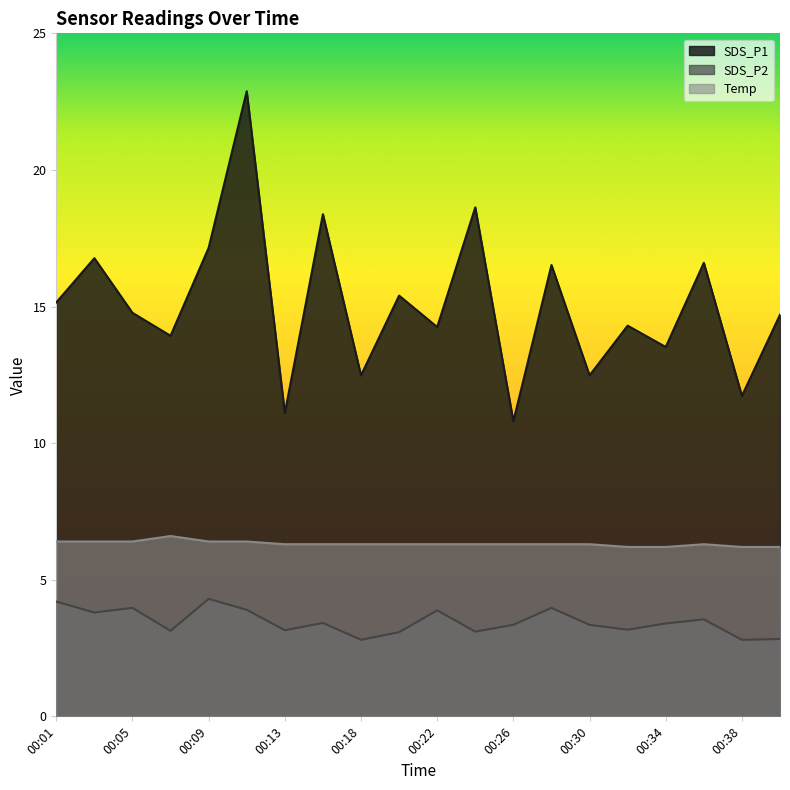

How many interior local valleys does the SDS_P1 series have?

8